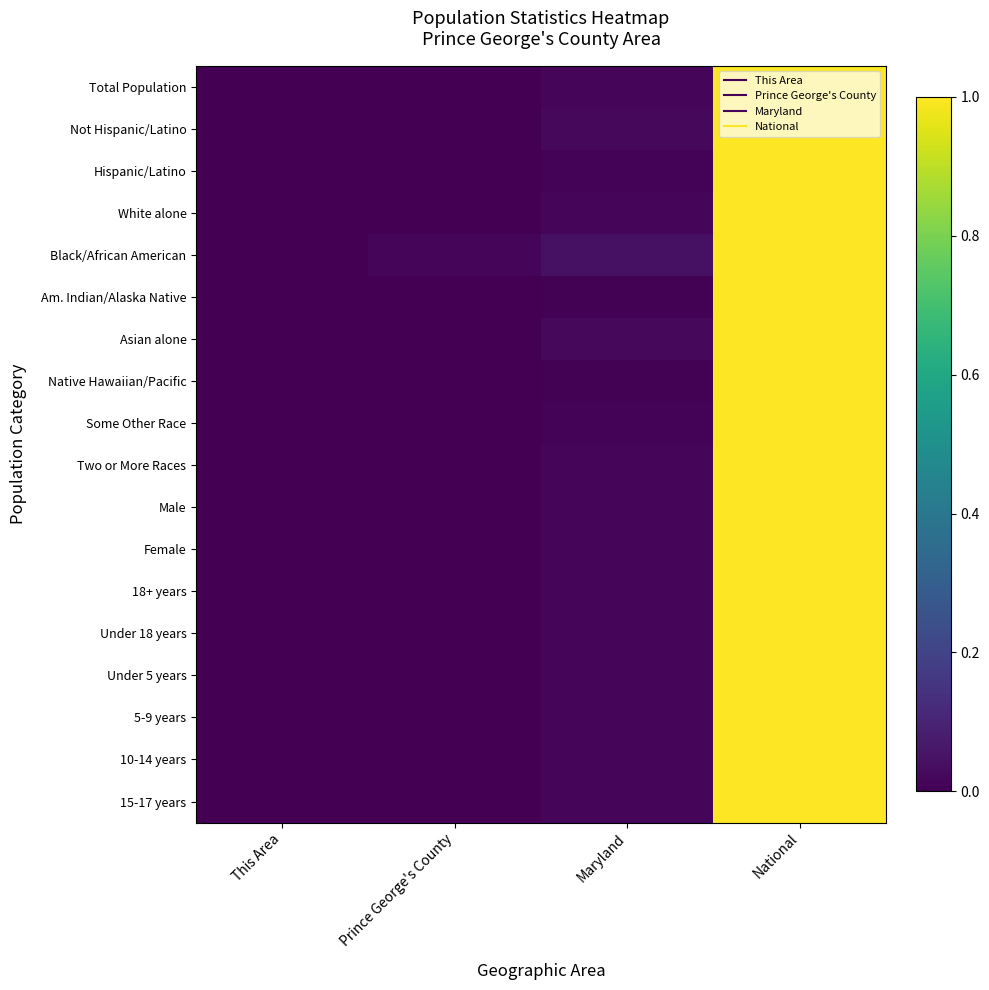

Reading left to right, list all the values displayed in this chart.

Total Population: This Area=0.0	Prince George's County=0.0	Maryland=0.0	National=1.0
Not Hispanic/Latino: This Area=0.0	Prince George's County=0.0	Maryland=0.0	National=1.0
Hispanic/Latino: This Area=0.0	Prince George's County=0.0	Maryland=0.0	National=1.0
White alone: This Area=0.0	Prince George's County=0.0	Maryland=0.0	National=1.0
Black/African American: This Area=0.0	Prince George's County=0.0	Maryland=0.0	National=1.0
Am. Indian/Alaska Native: This Area=0.0	Prince George's County=0.0	Maryland=0.0	National=1.0
Asian alone: This Area=0.0	Prince George's County=0.0	Maryland=0.0	National=1.0
Native Hawaiian/Pacific: This Area=0.0	Prince George's County=0.0	Maryland=0.0	National=1.0
Some Other Race: This Area=0.0	Prince George's County=0.0	Maryland=0.0	National=1.0
Two or More Races: This Area=0.0	Prince George's County=0.0	Maryland=0.0	National=1.0
Male: This Area=0.0	Prince George's County=0.0	Maryland=0.0	National=1.0
Female: This Area=0.0	Prince George's County=0.0	Maryland=0.0	National=1.0
18+ years: This Area=0.0	Prince George's County=0.0	Maryland=0.0	National=1.0
Under 18 years: This Area=0.0	Prince George's County=0.0	Maryland=0.0	National=1.0
Under 5 years: This Area=0.0	Prince George's County=0.0	Maryland=0.0	National=1.0
5-9 years: This Area=0.0	Prince George's County=0.0	Maryland=0.0	National=1.0
10-14 years: This Area=0.0	Prince George's County=0.0	Maryland=0.0	National=1.0
15-17 years: This Area=0.0	Prince George's County=0.0	Maryland=0.0	National=1.0